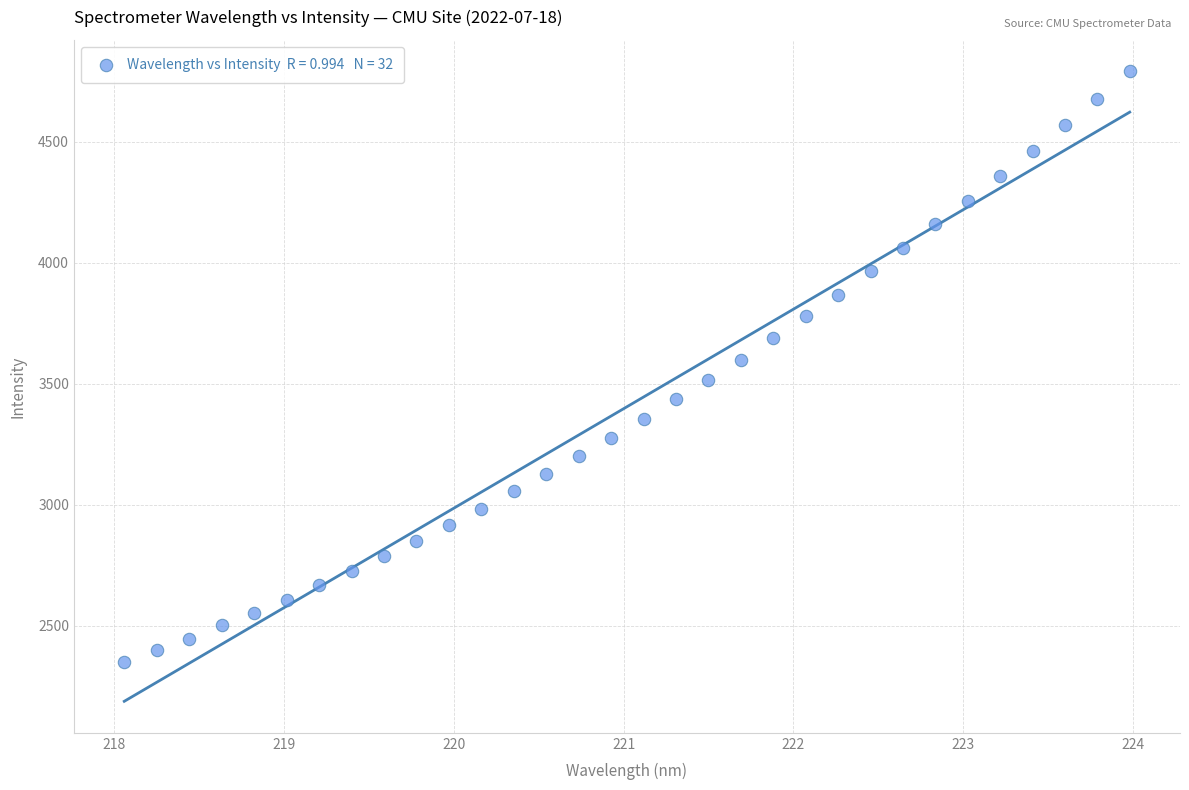

What is the range of X values (max minus min)?

5.9